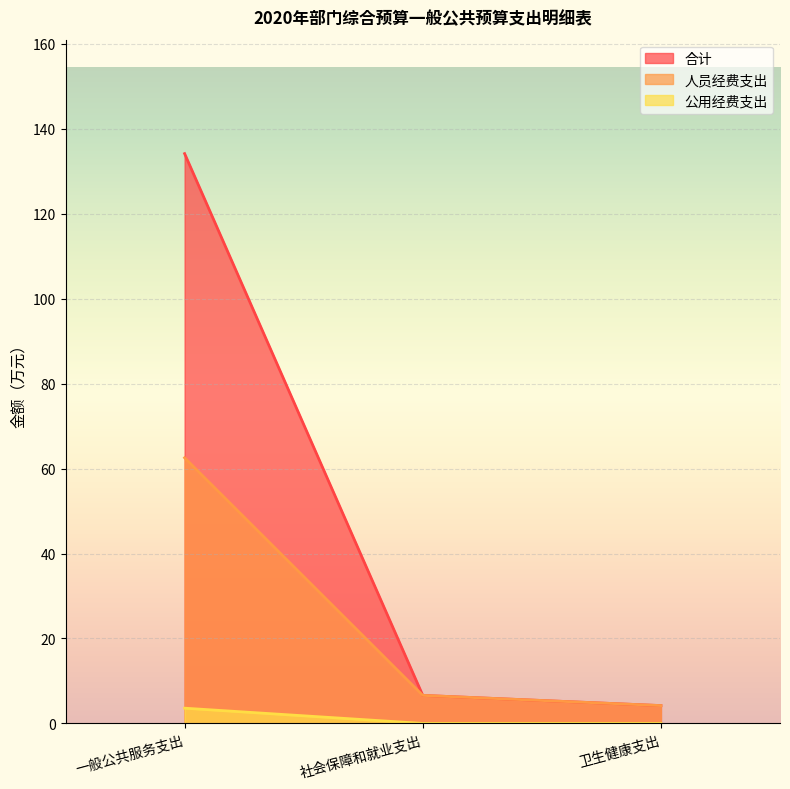

What is the sum of all 人员经费支出 values?

73.3